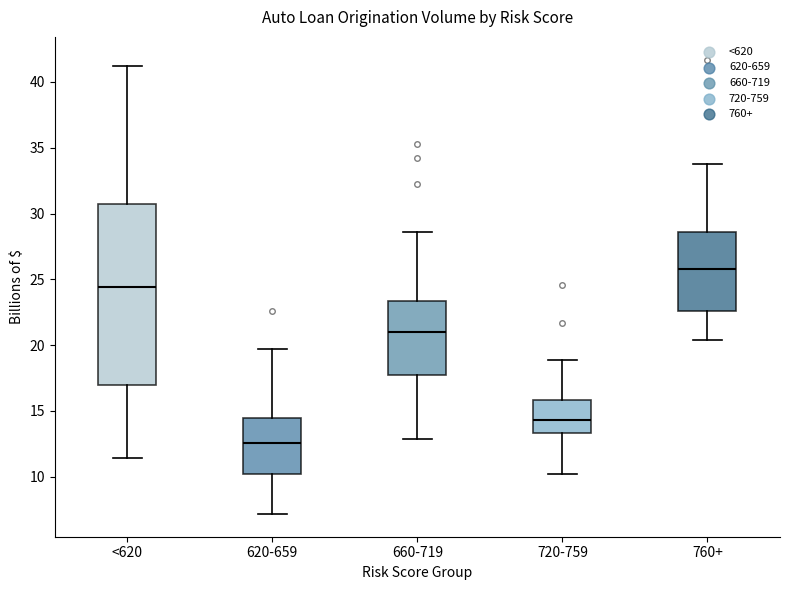

Reading left to right, read every box against the y-axis: the position of its median line, the range the box covers, and the ends of its whiskers. The values are not printed on the chart, so give them approximately, as read against the axis.

<620: median 24.5, box 17.0 to 30.5, whiskers 11.5 to 41.0
620-659: median 12.5, box 10.0 to 14.5, whiskers 7.0 to 19.5
660-719: median 21.0, box 17.5 to 23.5, whiskers 13.0 to 28.5
720-759: median 14.5, box 13.5 to 16.0, whiskers 10.0 to 19.0
760+: median 26.0, box 22.5 to 28.5, whiskers 20.5 to 34.0